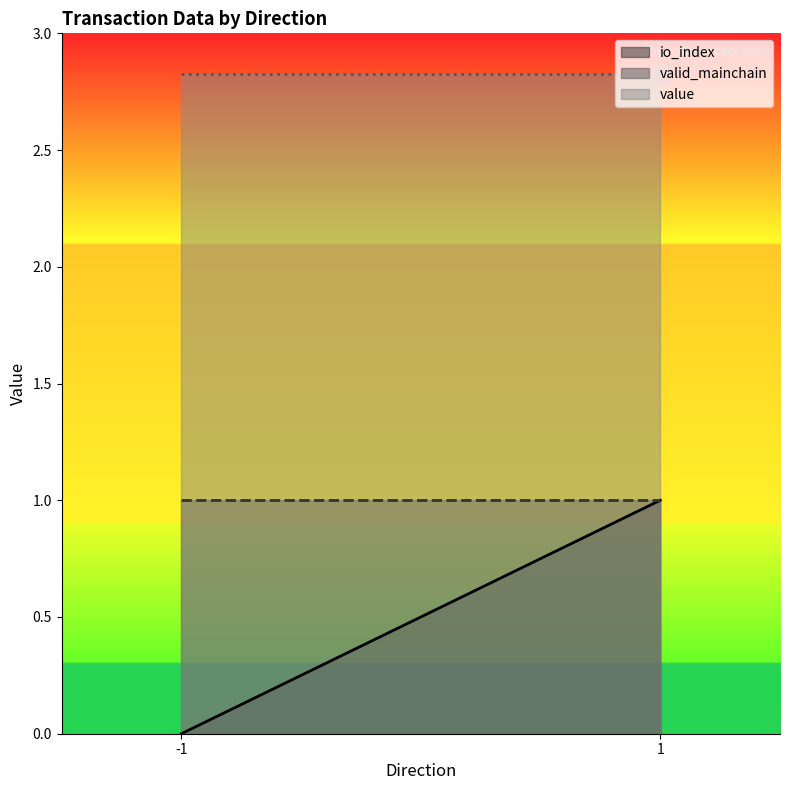

Which series has the largest Y range (max minus min)?

io_index